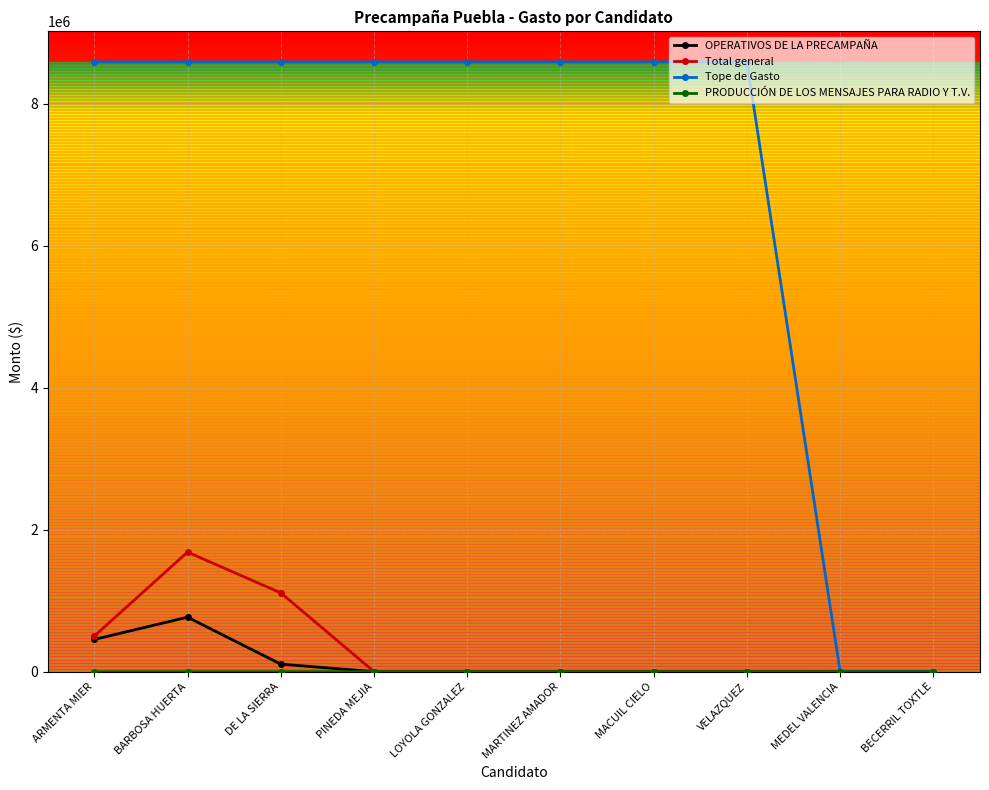

How many categories are shown in the chart?

10